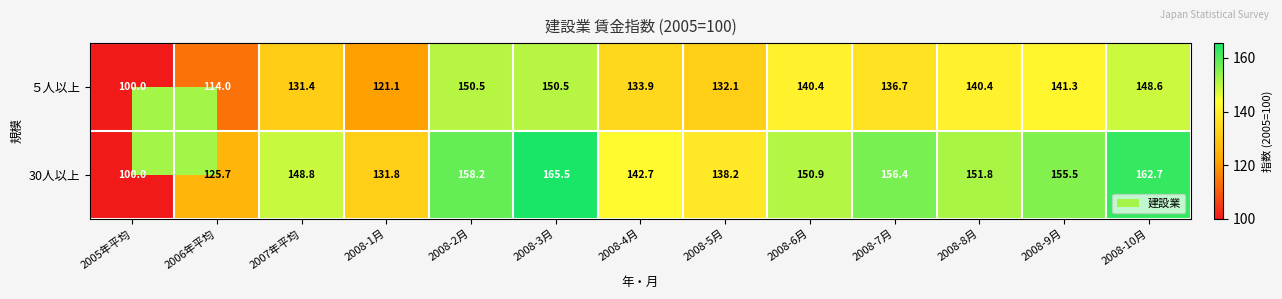

At how many categories does at least one series exceed 147?

8